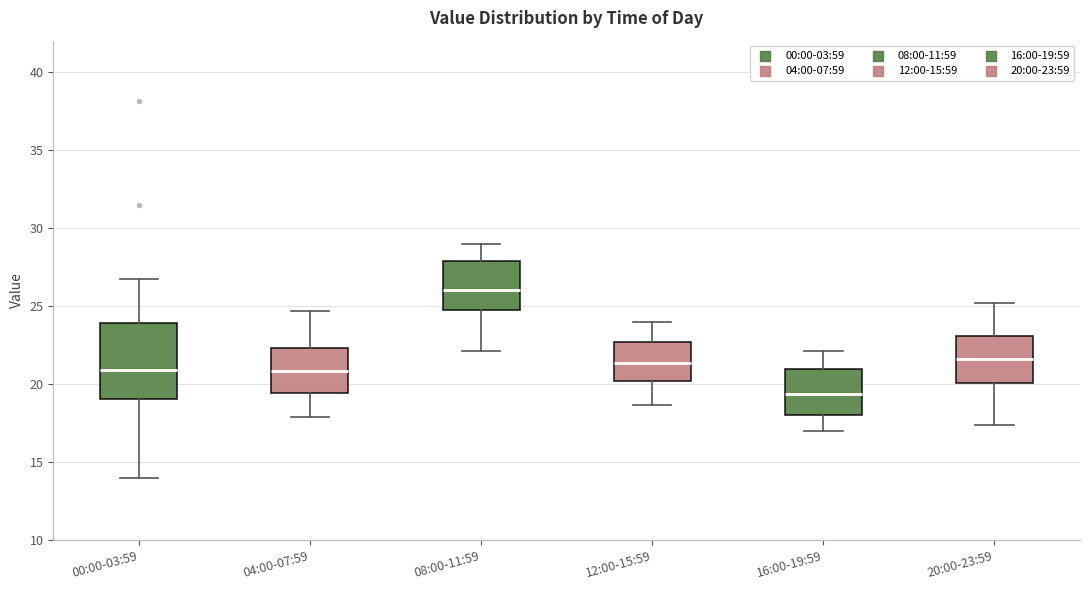

Which box's median line is the lowest?

16:00-19:59